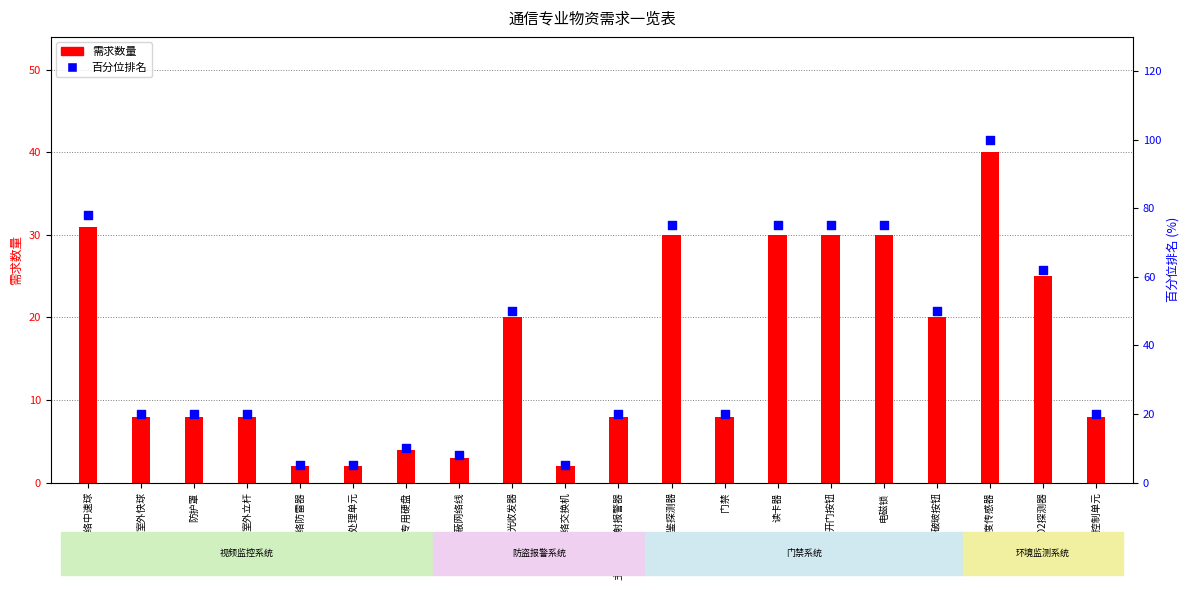

Which series has the widest spread of Y values?

百分位排名